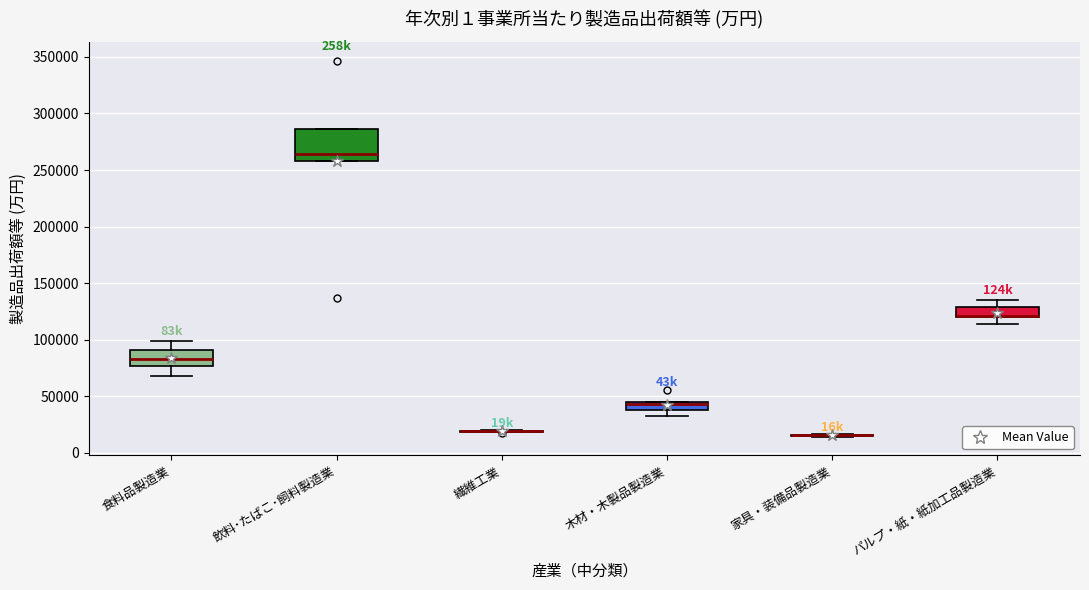

Where is the lower edge of the box for 木材・木製品製造業 on the y-axis? The values are not printed on the chart, so give them approximately, as read against the axis.

40000